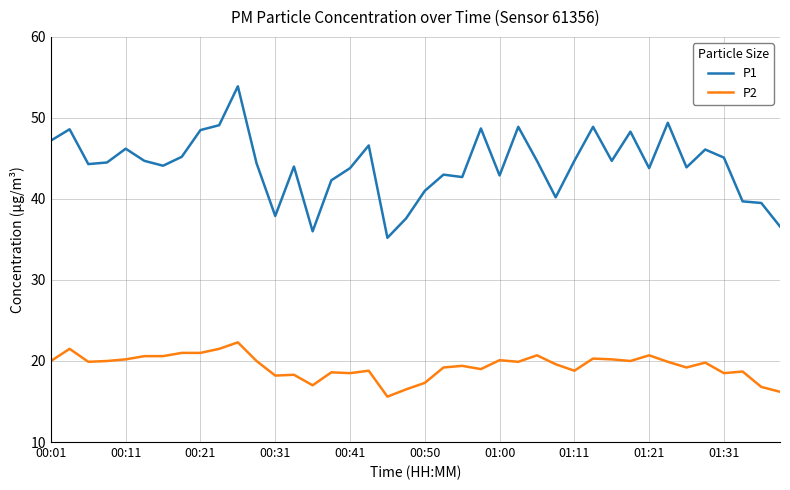

Is this an area chart (filled region under the line)?

No